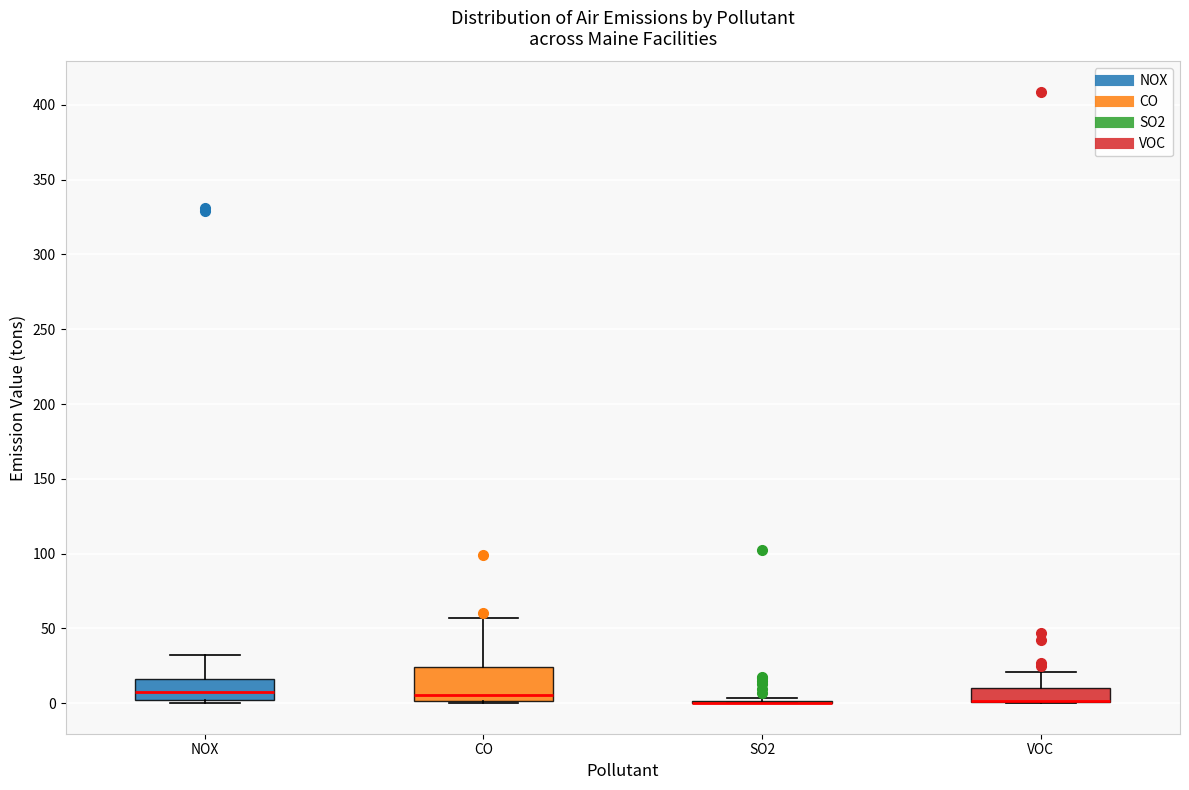

Reading left to right, transcribe this box plot: for each box, give where its median line is, the range the box spans, and where its two whiskers end, as read against the y-axis. The values are not printed on the chart, so give them approximately, as read against the axis.

NOX: median 5, box 0 to 15, whiskers 0 (just below the box's lower edge) to 30
CO: median 5, box 0 to 25, whiskers 0 to 55
SO2: box collapsed to a line at 0, whiskers 0 to 5
VOC: median 0 (drawn on the box's lower edge), box 0 to 10, whiskers 0 to 20